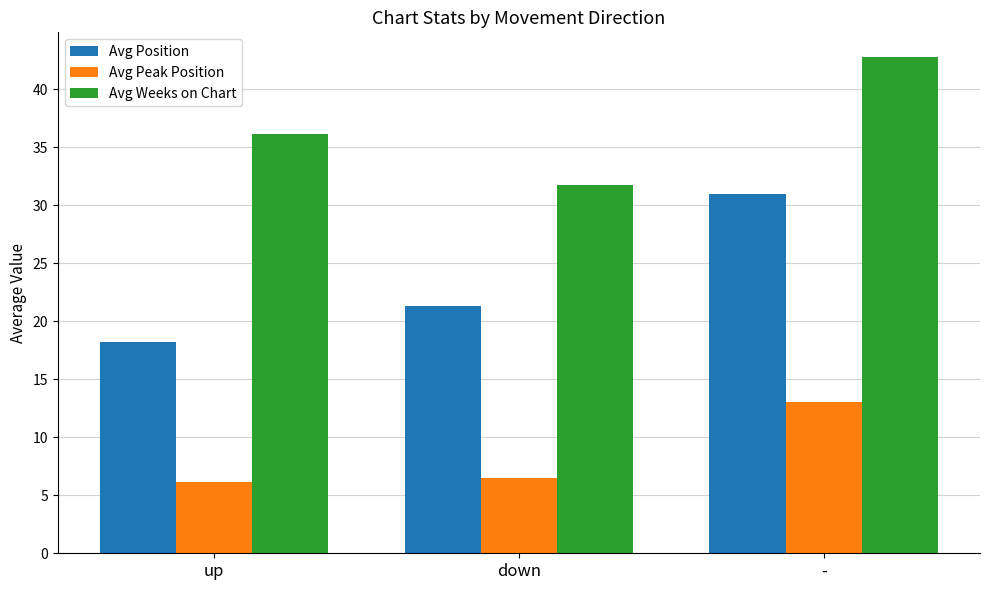

How many values in the Avg Position series are below 21?

1